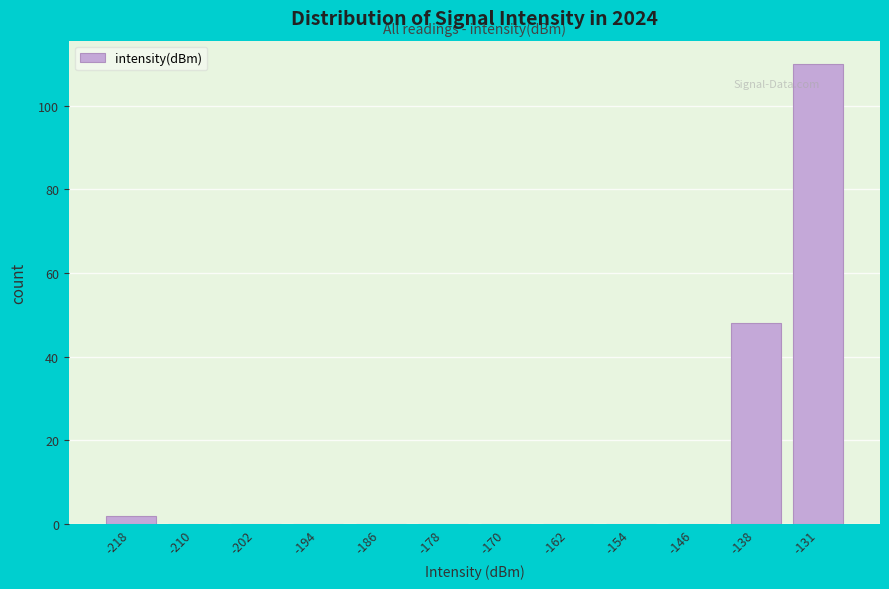

Reading left to right, transcribe all the data shown in this chart.

-218=2	-210=0	-202=0	-194=0	-186=0	-178=0	-170=0	-162=0	-154=0	-146=0	-138=48	-131=110